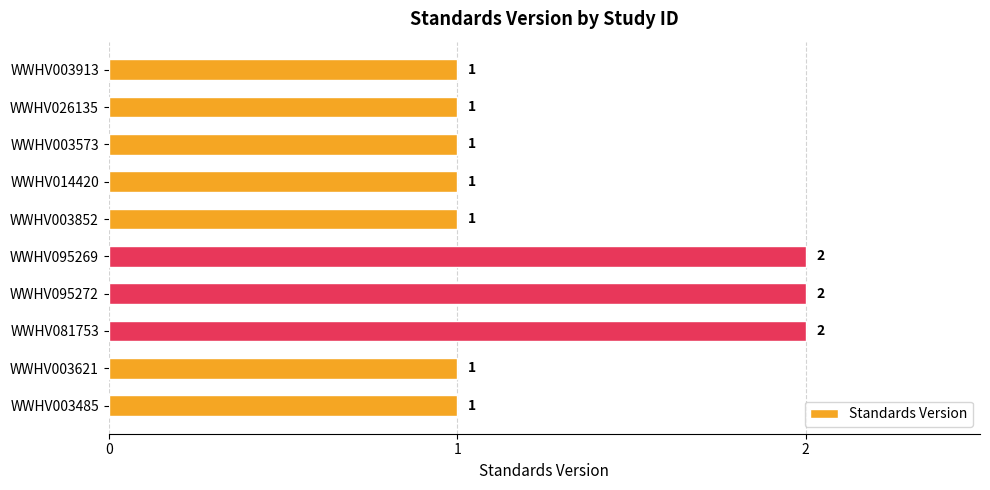

Between WWHV003485 and WWHV095272, which is larger?

WWHV095272